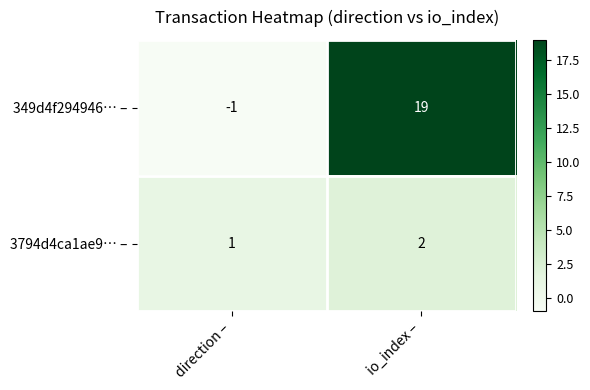

At which category is the sum across all series the highest?

io_index –